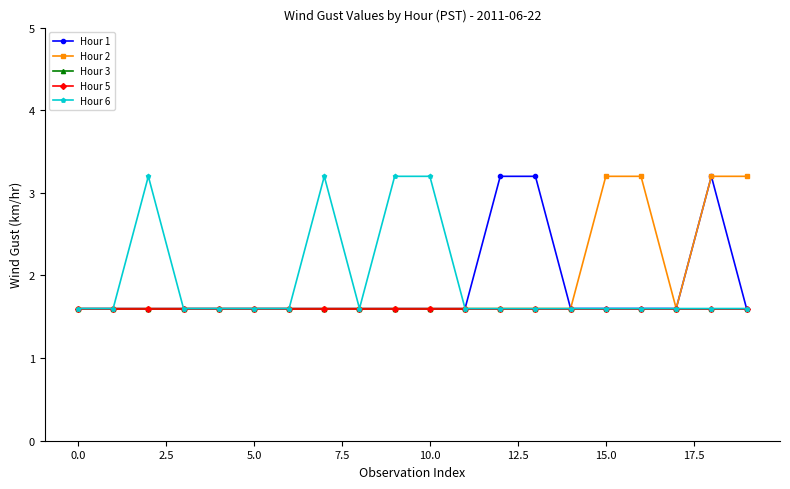

True or false: Hour 6 and Hour 1 intersect in this chart.

False